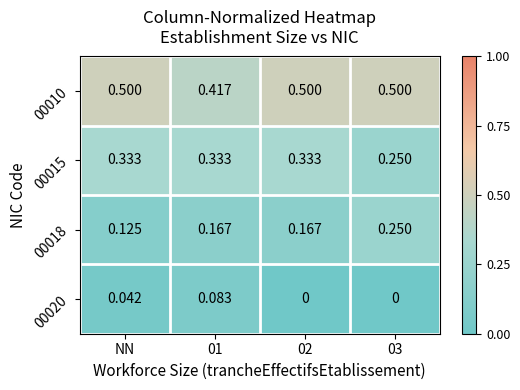

List the series in order of their peak value, highest first.

00010, 00015, 00018, 00020